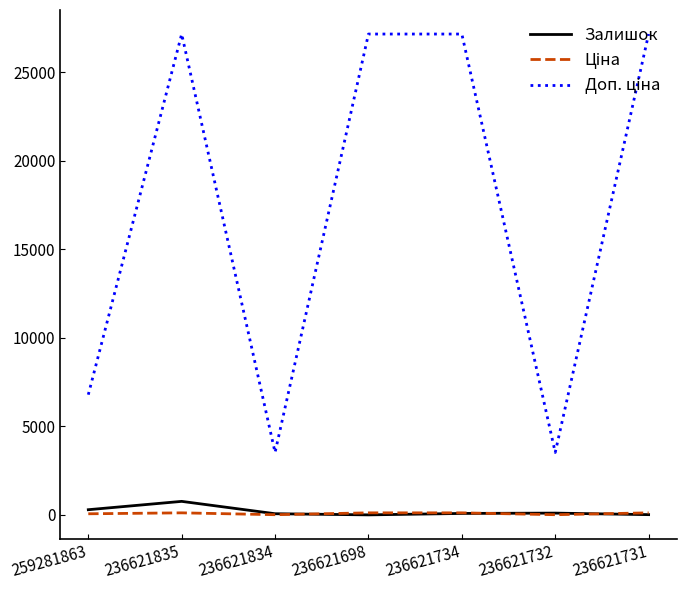

True or false: Доп. ціна and Ціна intersect in this chart.

False